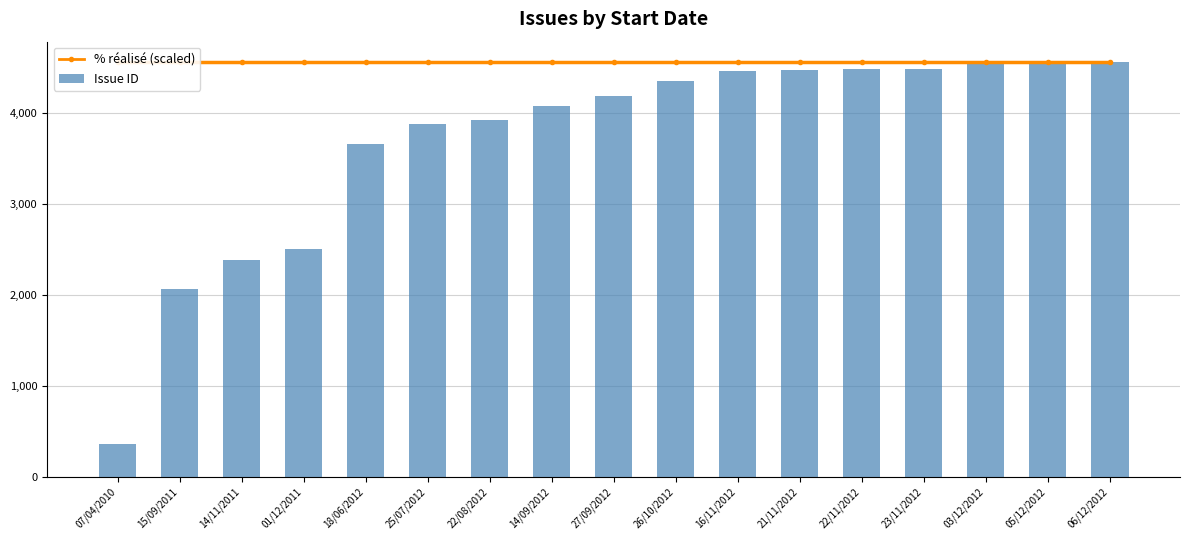

The value of Issue ID at 18/06/2012 is 1557. True or false?

False